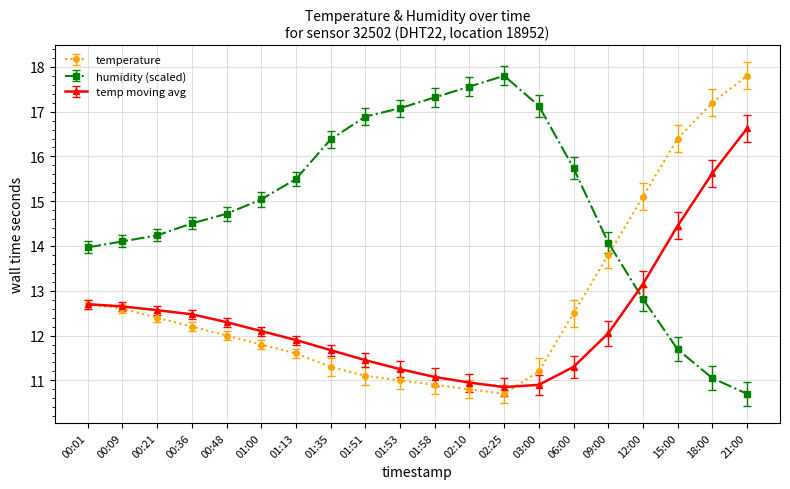

How many times do humidity (scaled) and temp moving avg cross each other?

1